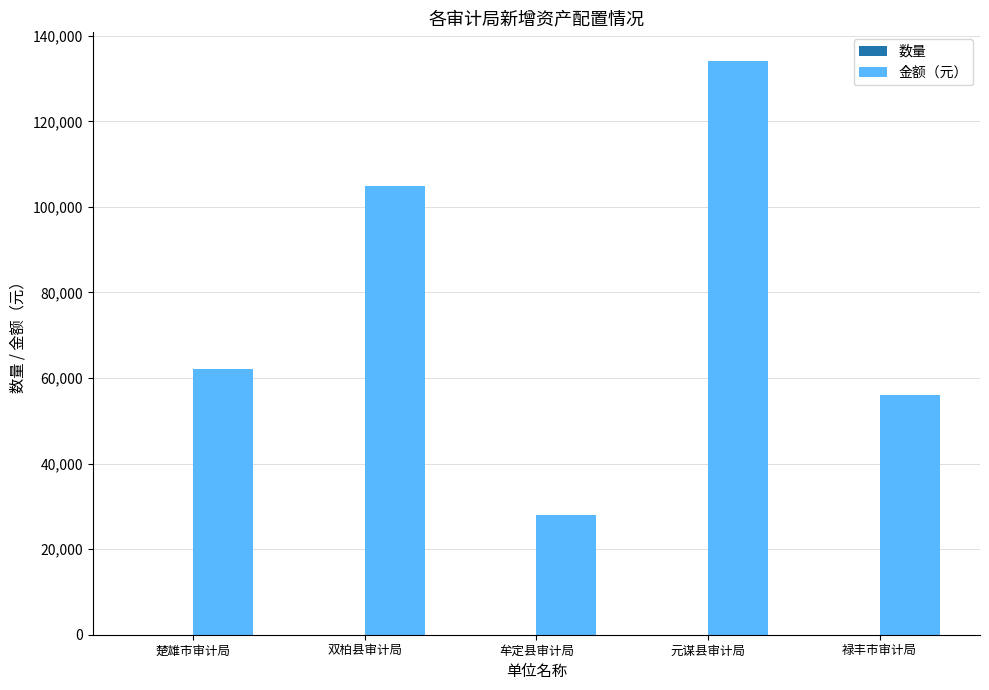

The value of 金额（元） at 元谋县审计局 is 32770. True or false?

False